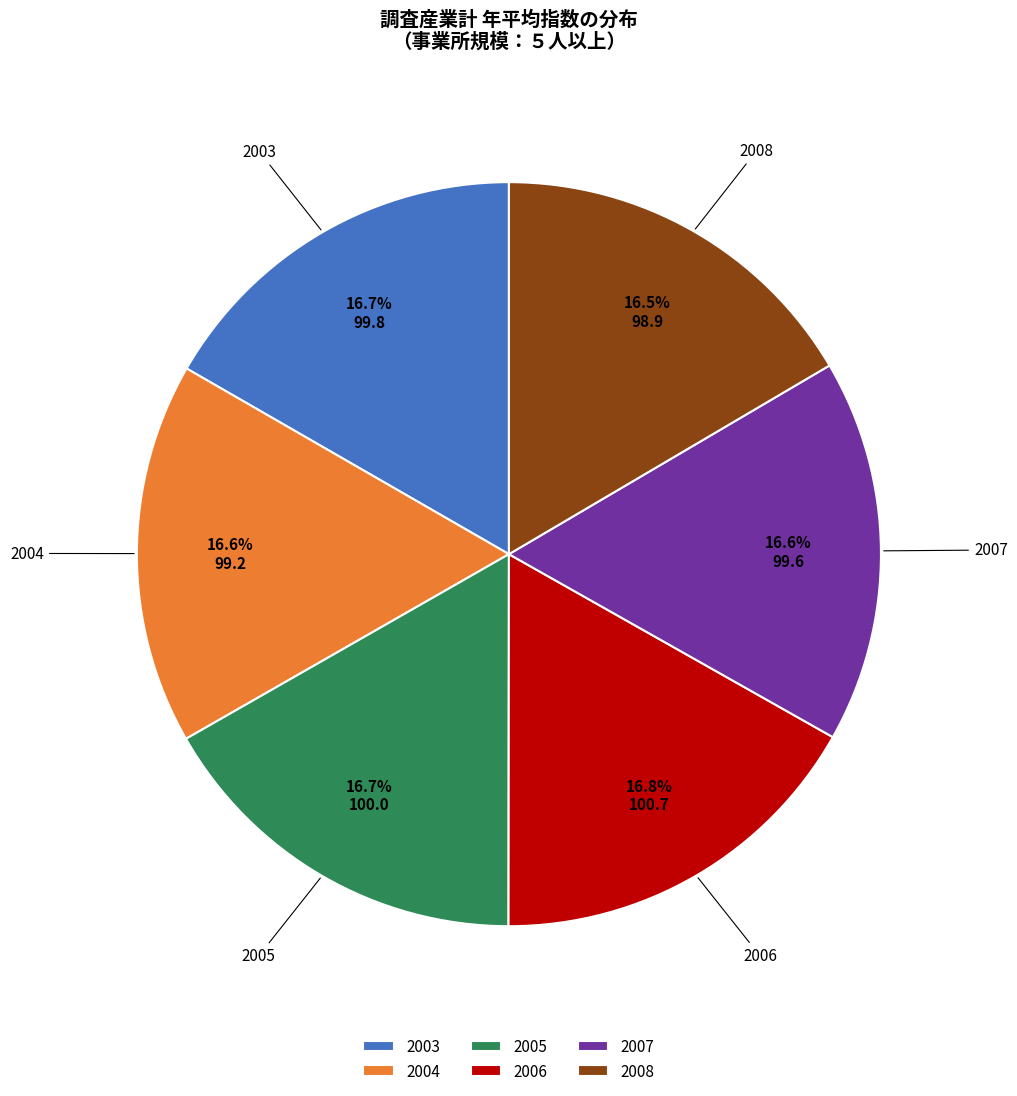

The 2004 slice represents 24% of the pie. True or false?

False